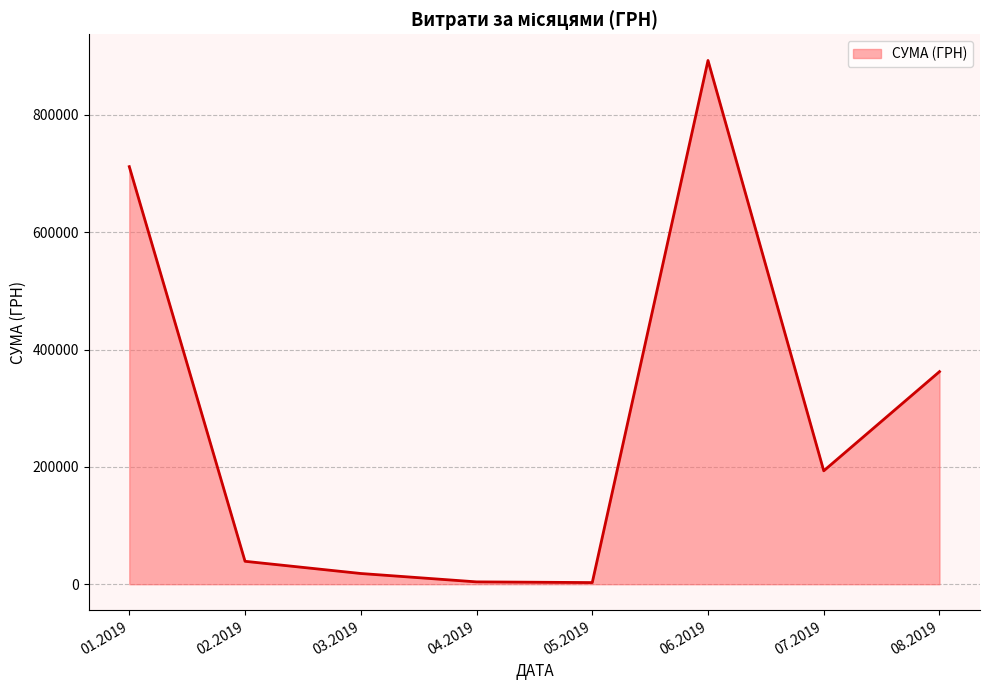

What is the greatest value displayed?

892722.8